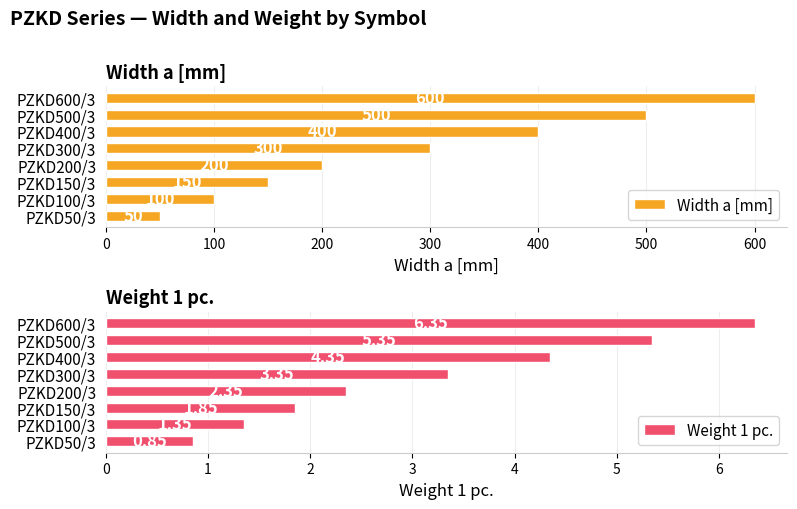

Rank the categories by Weight 1 pc. value from lowest to highest.

PZKD50/3, PZKD100/3, PZKD150/3, PZKD200/3, PZKD300/3, PZKD400/3, PZKD500/3, PZKD600/3